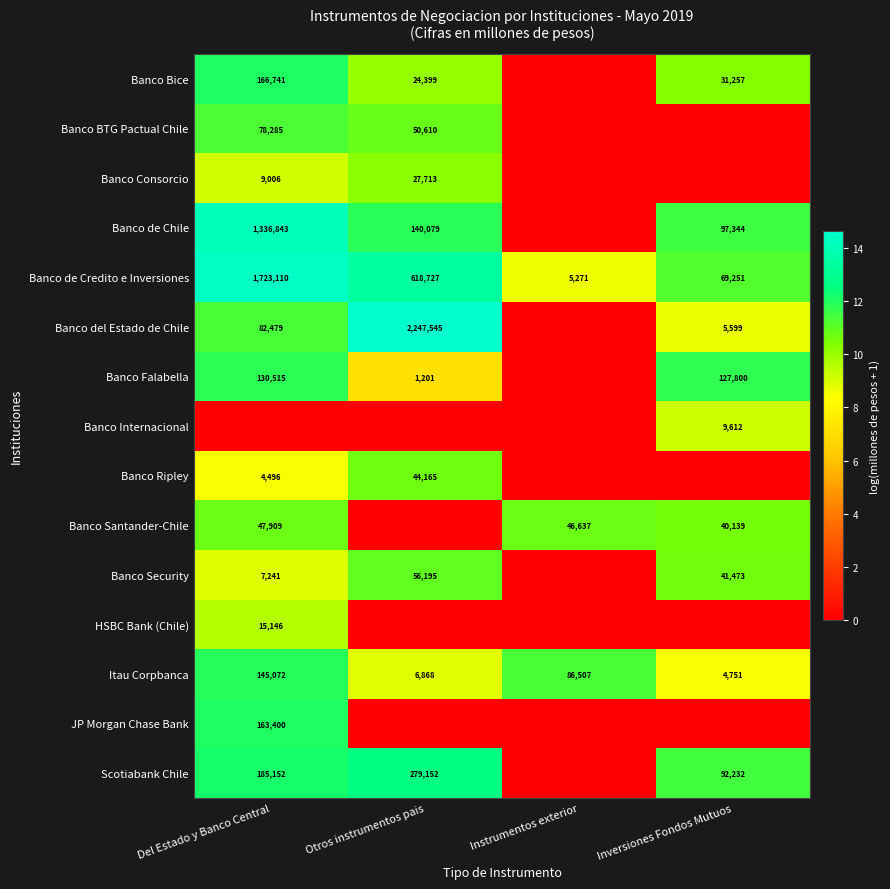

Is the value of Banco Security at Inversiones Fondos Mutuos greater than the value of Banco del Estado de Chile at Del Estado y Banco Central?

No